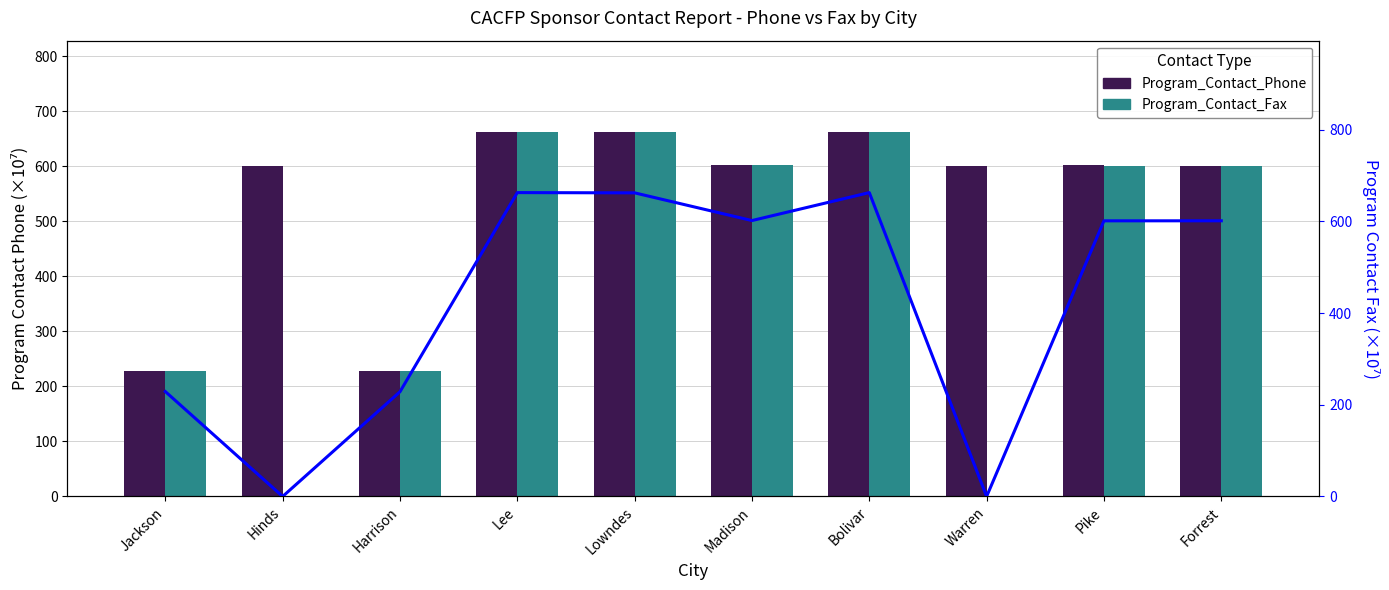

Which series has the largest total across all categories?

Program_Contact_Phone